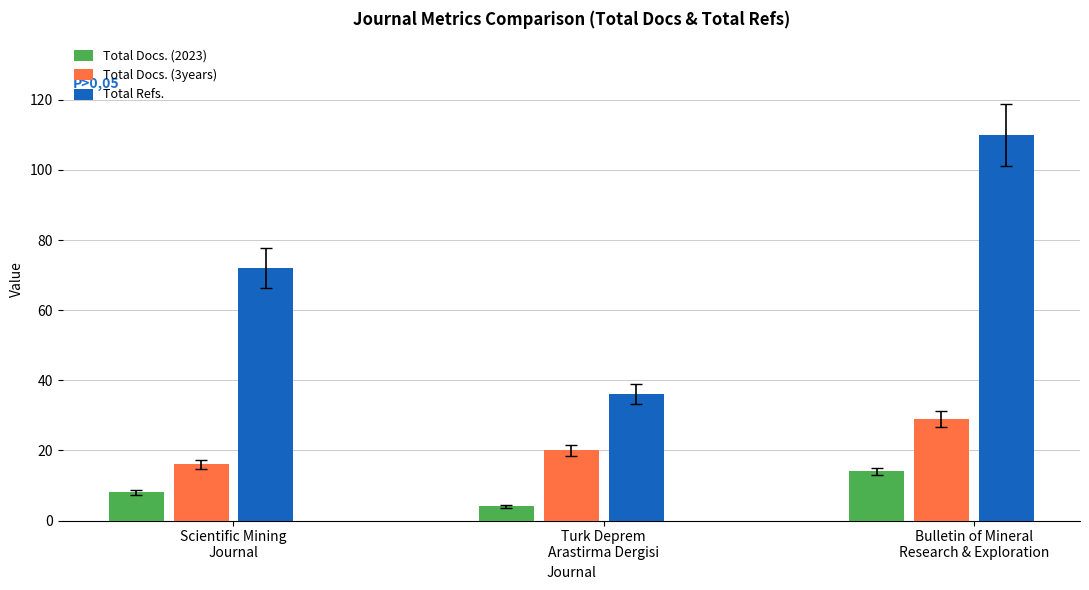

Which series has the widest spread of values?

Total Refs.